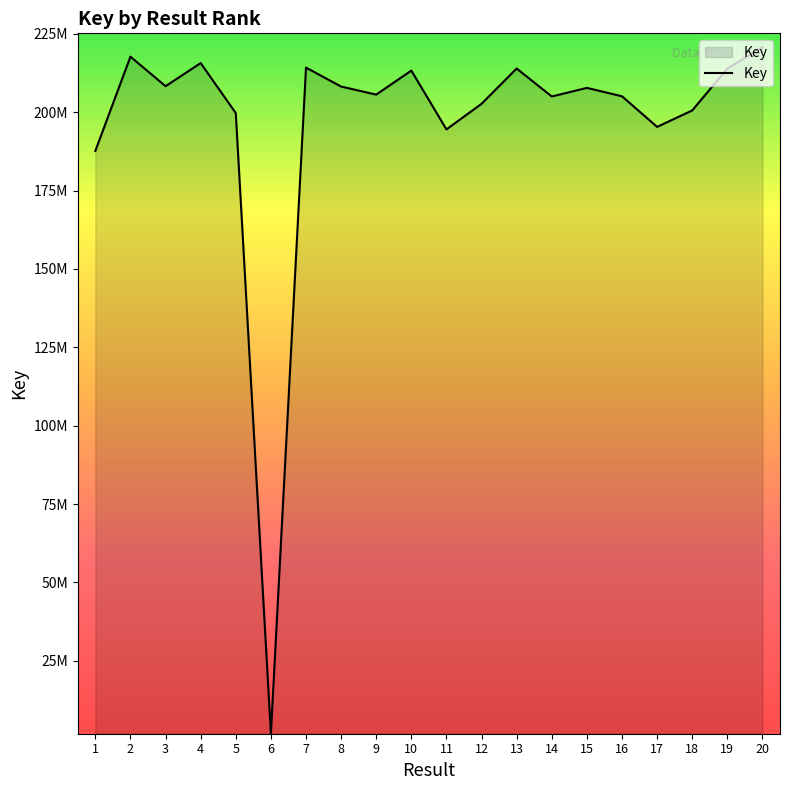

How many interior local valleys (lower than both neighbors) does the data have?

6